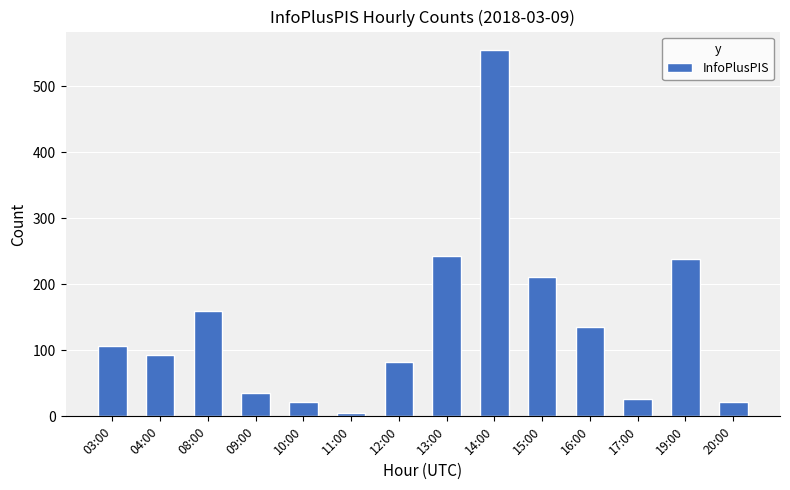

Reading left to right, extract all data points from this chart.

107	93	159	35	22	5	83	243	555	211	135	26	239	22